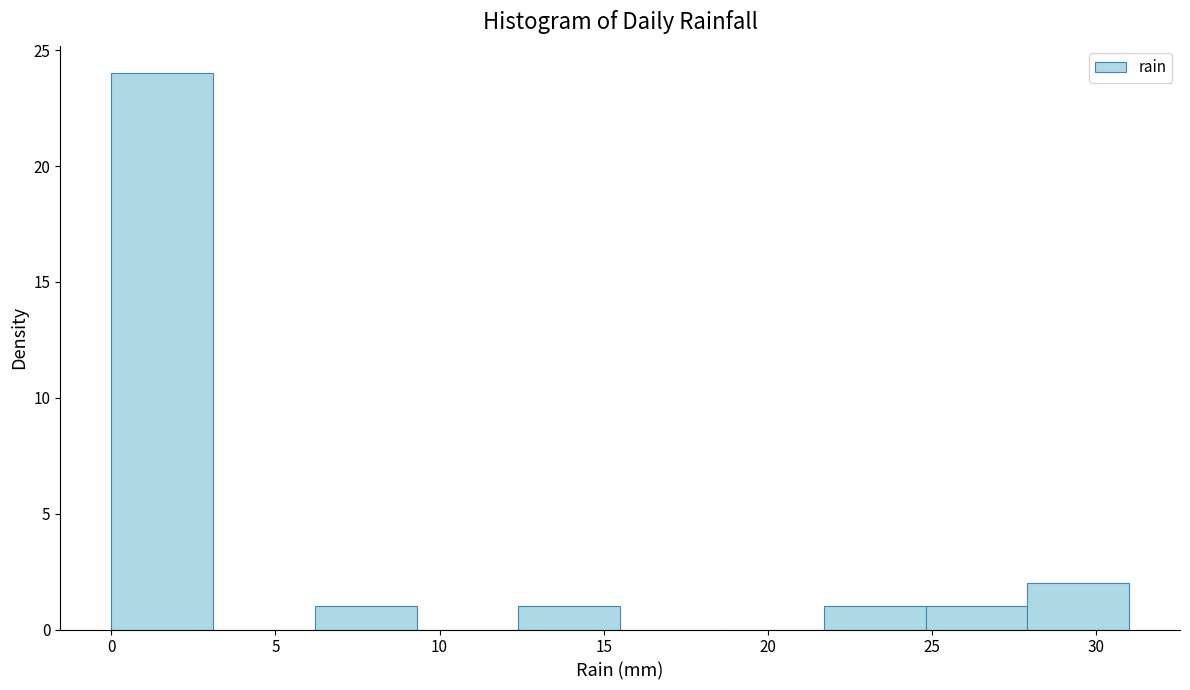

Reading left to right, list every bar in this chart as the range it spans on the x-axis followed by its height. Neither the bar edges nor the heights are printed on the chart, so give them approximately, as read against the axes.

0.0 to 3.1: 24
3.1 to 6.2: 0
6.2 to 9.3: 1
9.3 to 12.4: 0
12.4 to 15.5: 1
15.5 to 18.6: 0
18.6 to 21.7: 0
21.7 to 24.8: 1
24.8 to 27.9: 1
27.9 to 31.0: 2